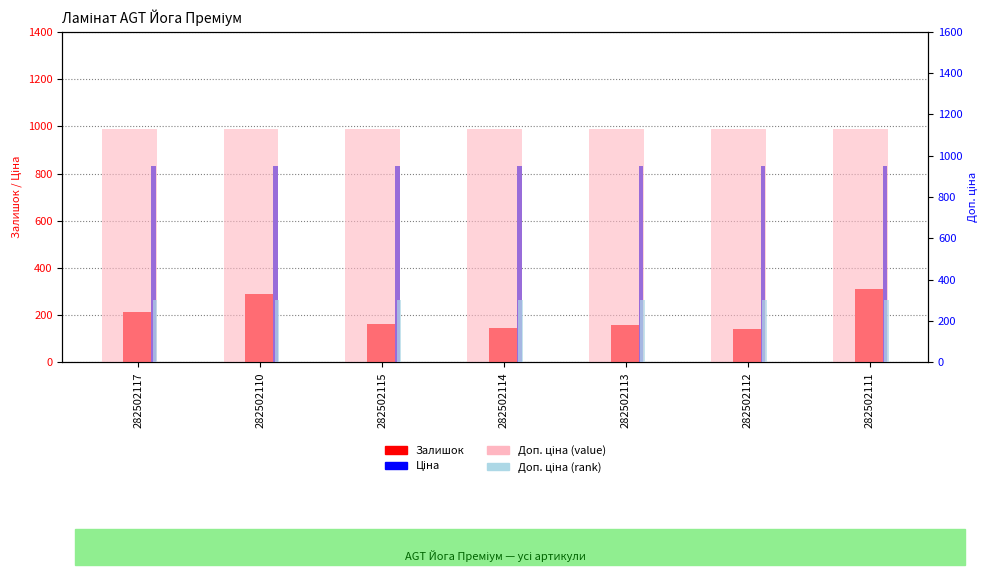

How many categories are shown in the chart?

7